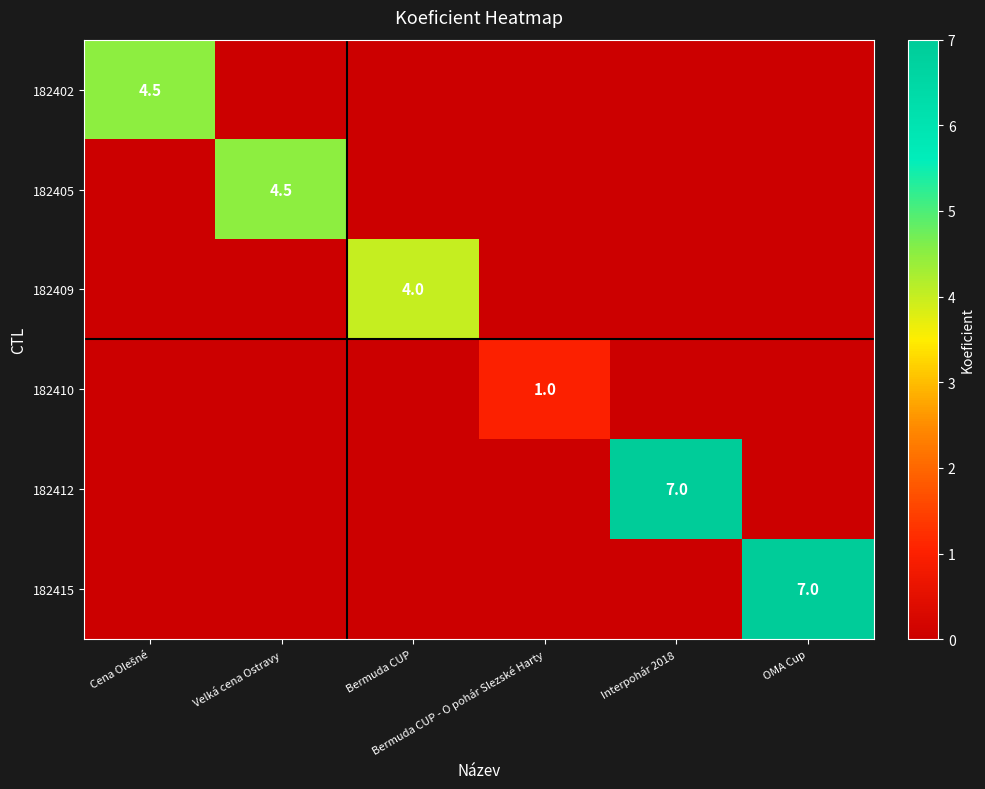

Count the 182409 values in the range 0 to 1.

5